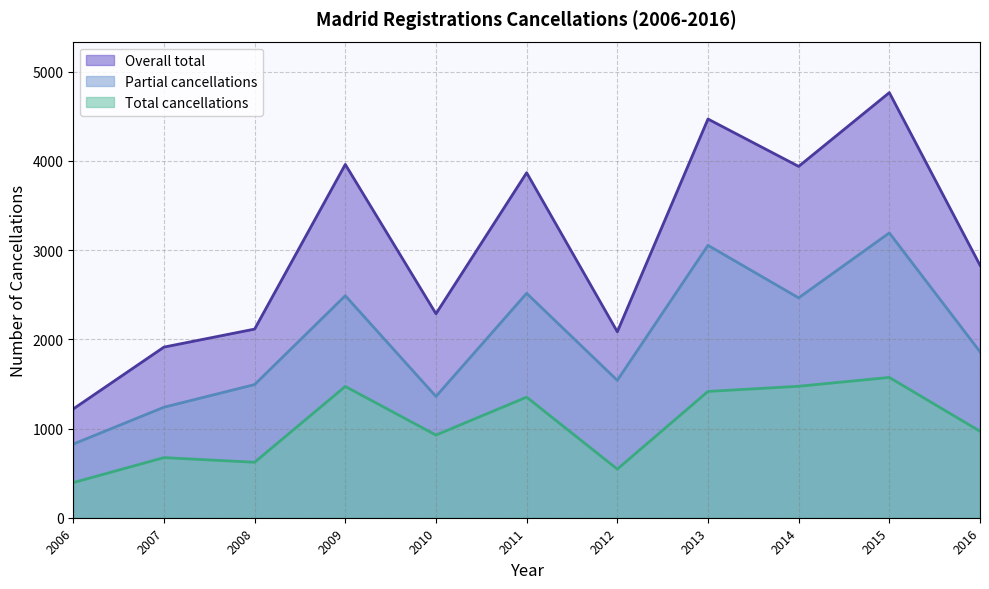

What is the value of the Overall total point at the 9th from the left?

3939